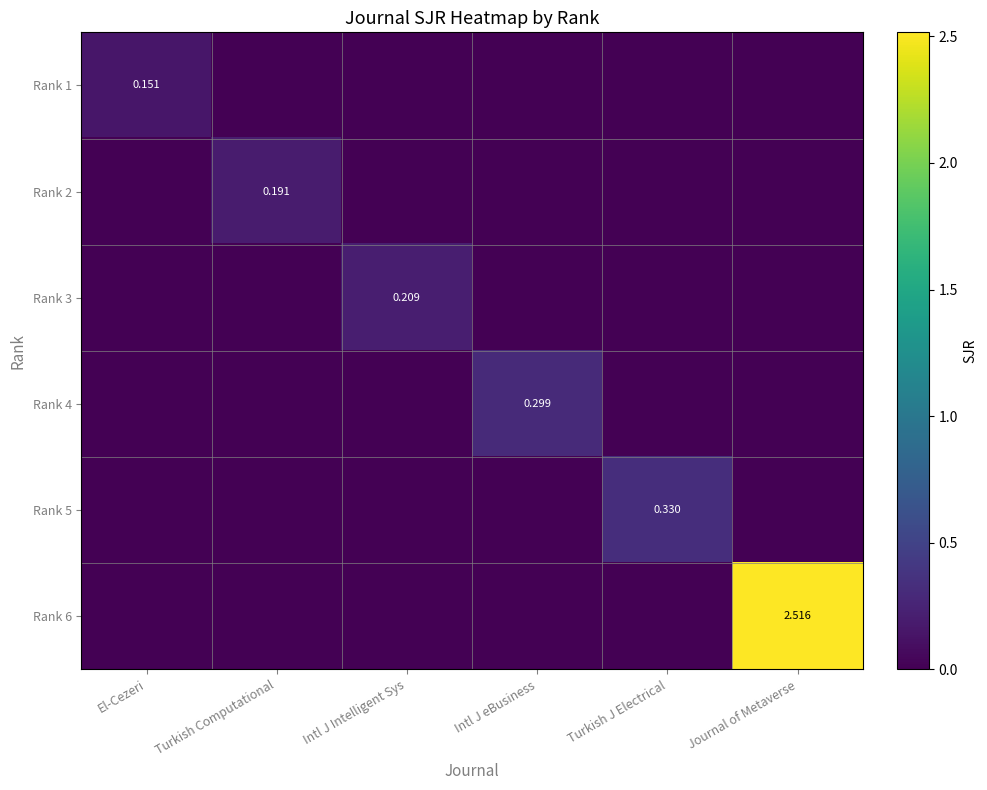

Which series has the largest range (max minus min)?

Rank 6